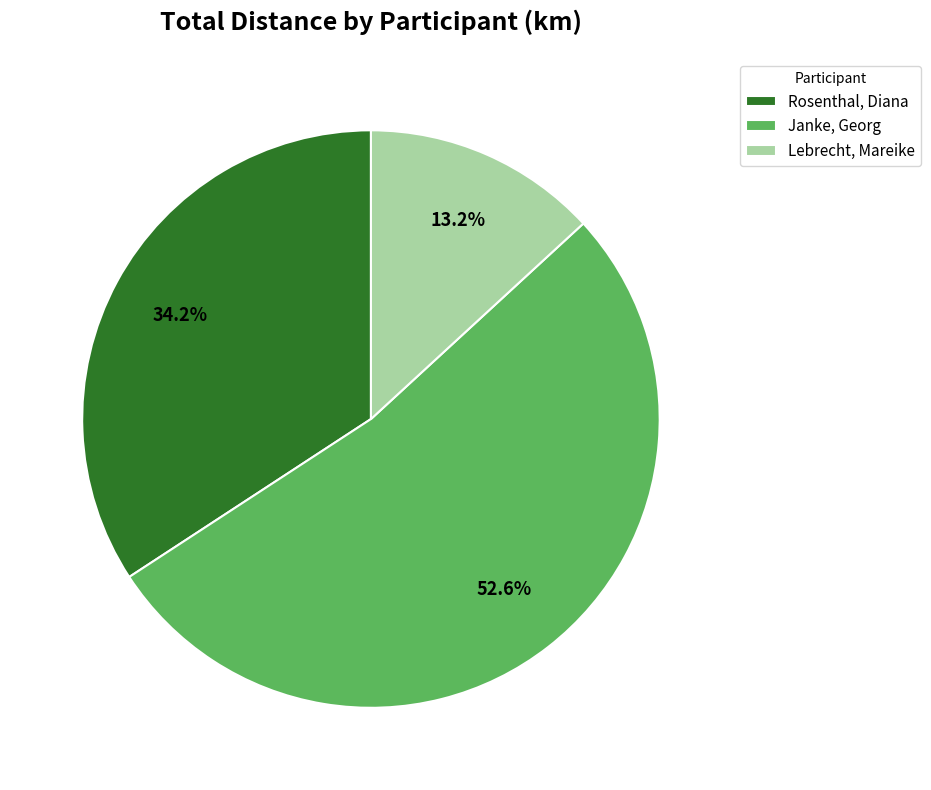

Rank the categories by value from highest to lowest.

Janke, Georg, Rosenthal, Diana, Lebrecht, Mareike